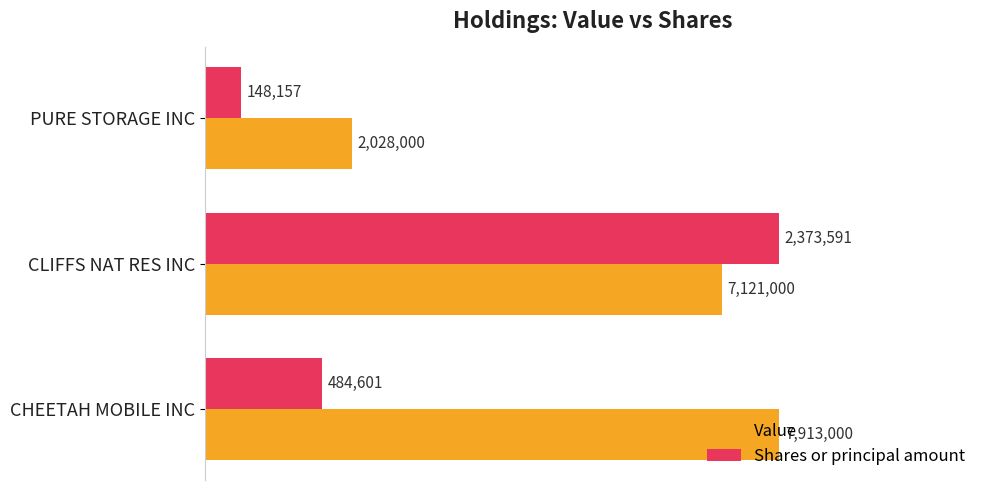

At how many categories does at least one series exceed 0?

3